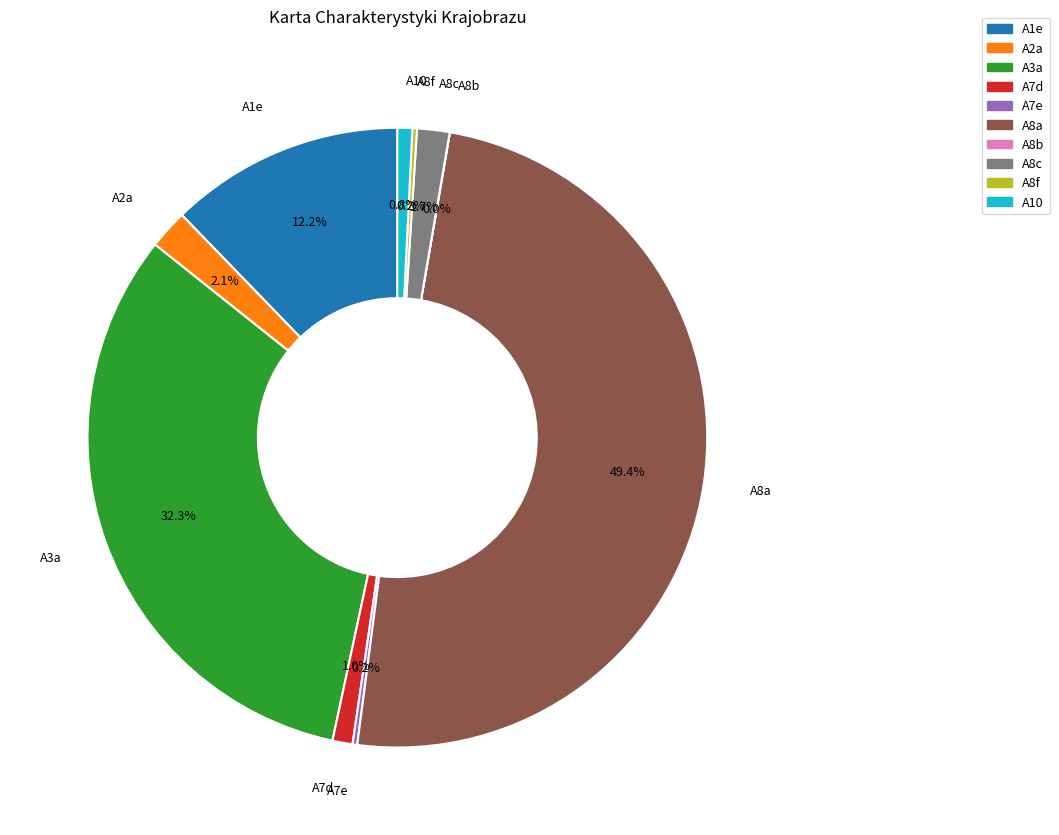

Does A1e account for over 50% of the chart?

No